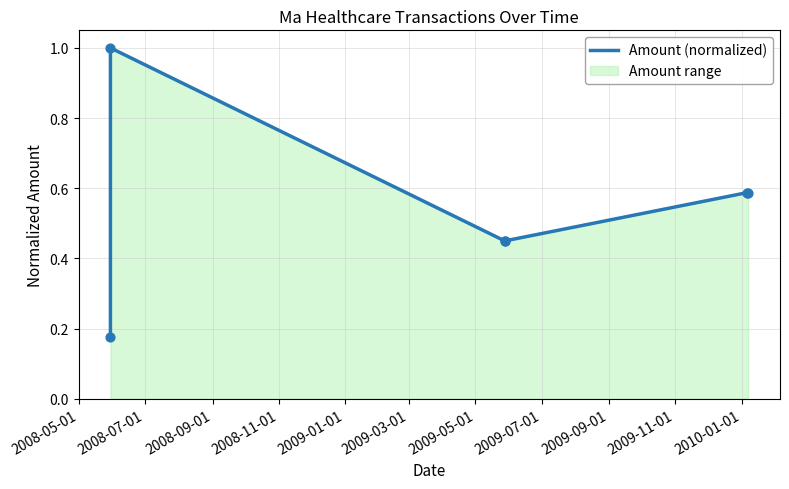

What is the ratio of the value at 2009-01-01 to the value at 2008-07-01?

0.6